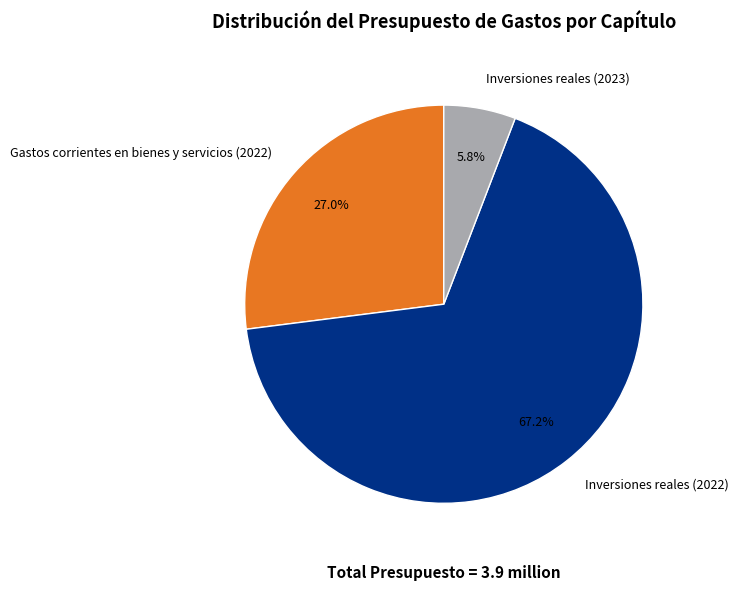

To the nearest percent, what is the combined percentage of Gastos corrientes en bienes y servicios (2022) and Inversiones reales (2023)?

33%